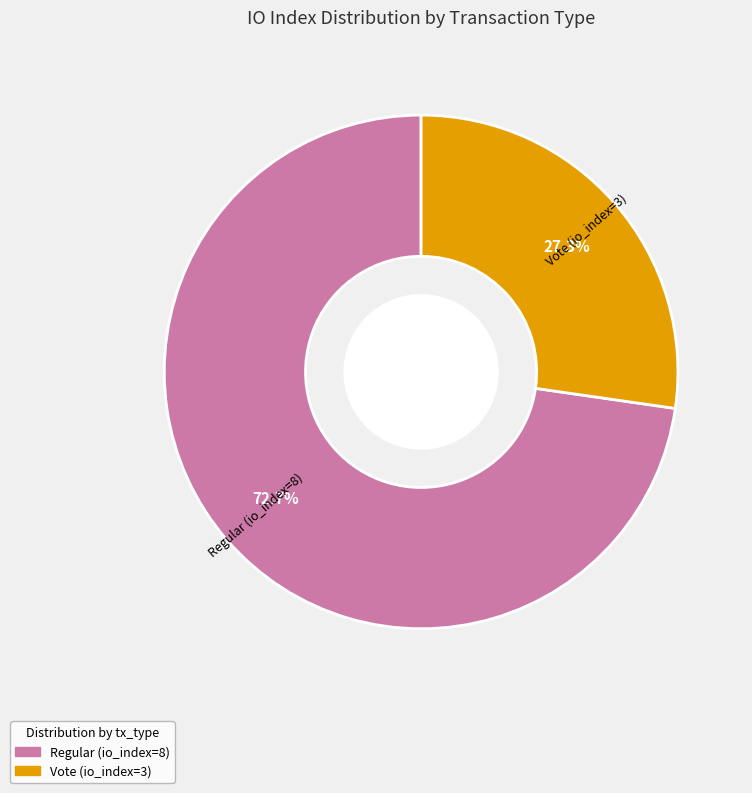

Which category accounts for the majority?

Regular (io_index=8)